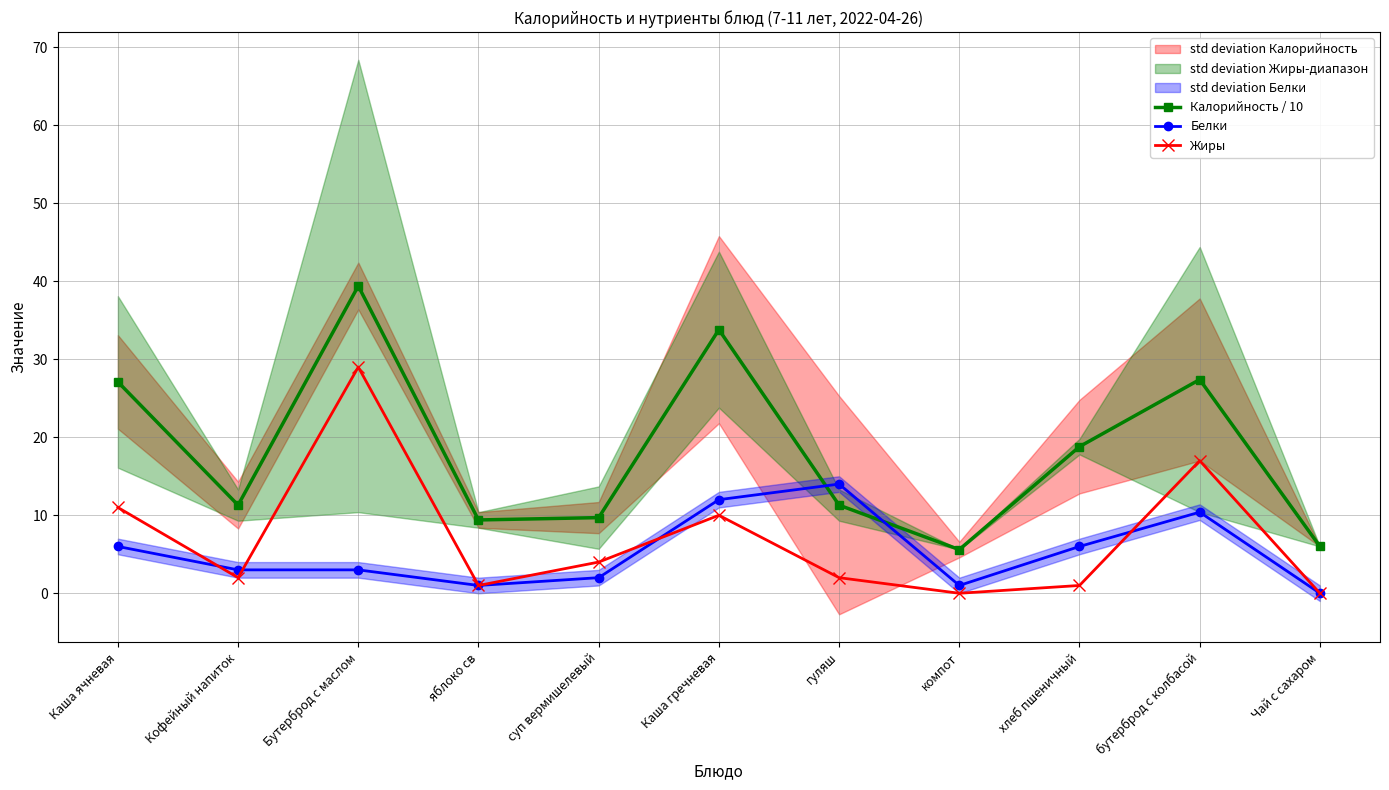

What is the total value across all series at компот?

6.6